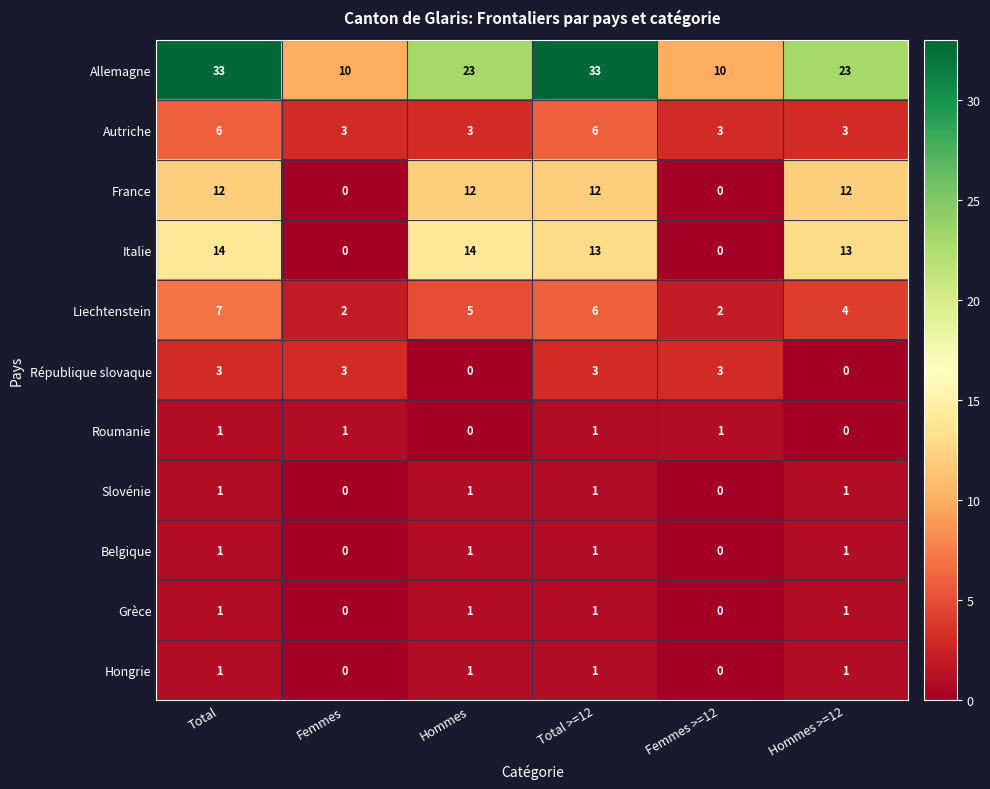

What is the greatest value displayed?

33